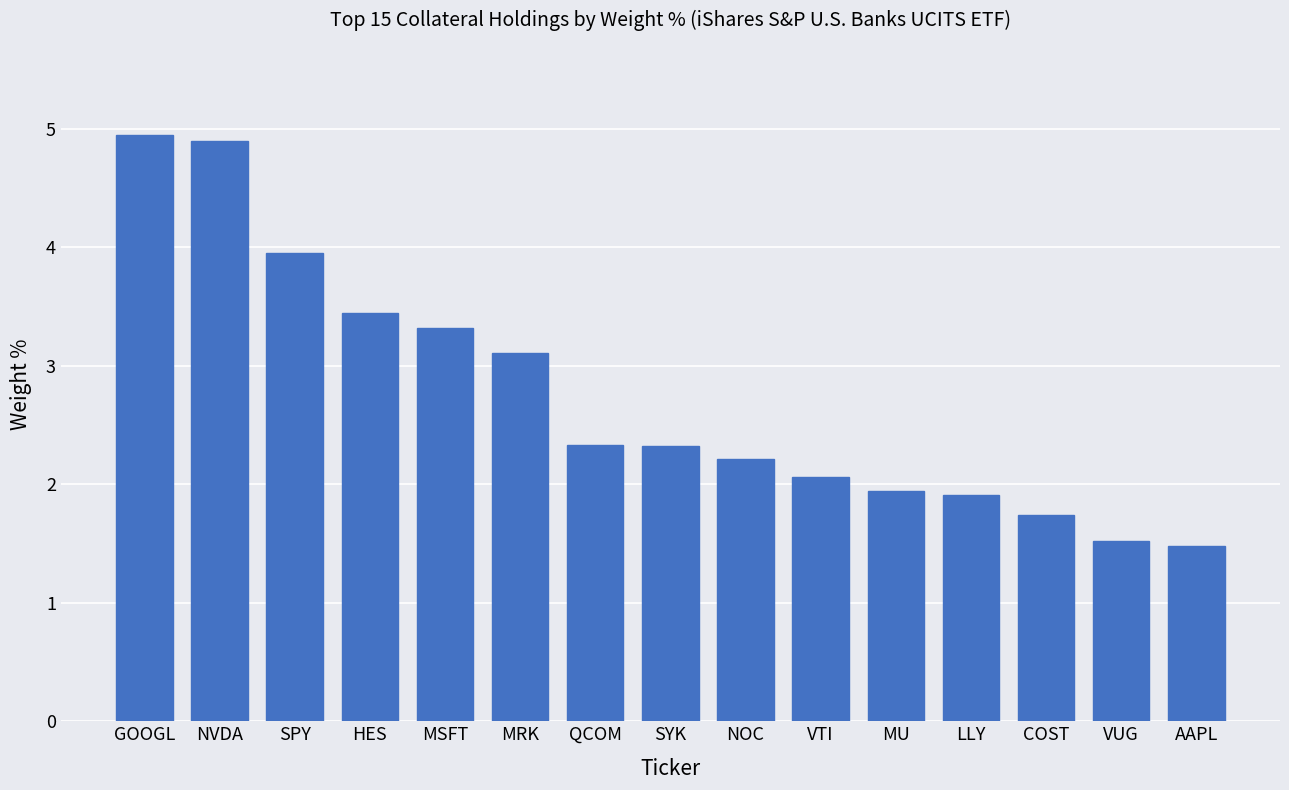

What is the sum of the values at MU and MSFT?

5.3